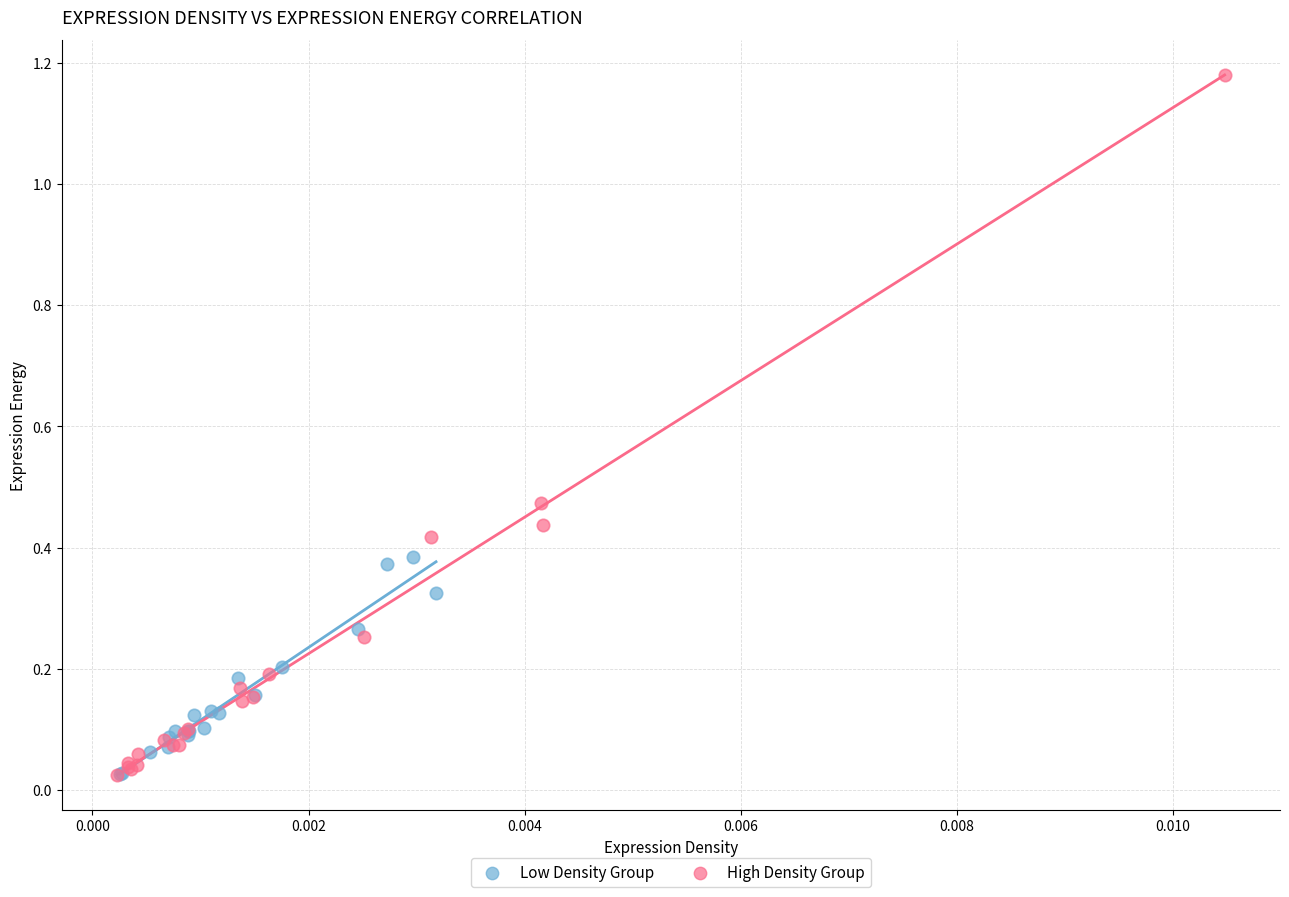

Which series contains the highest Y value?

High Density Group